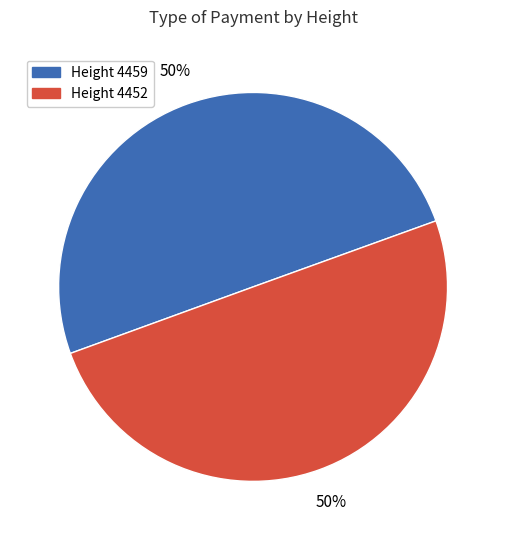

To the nearest percent, what is the average slice percentage?

50%